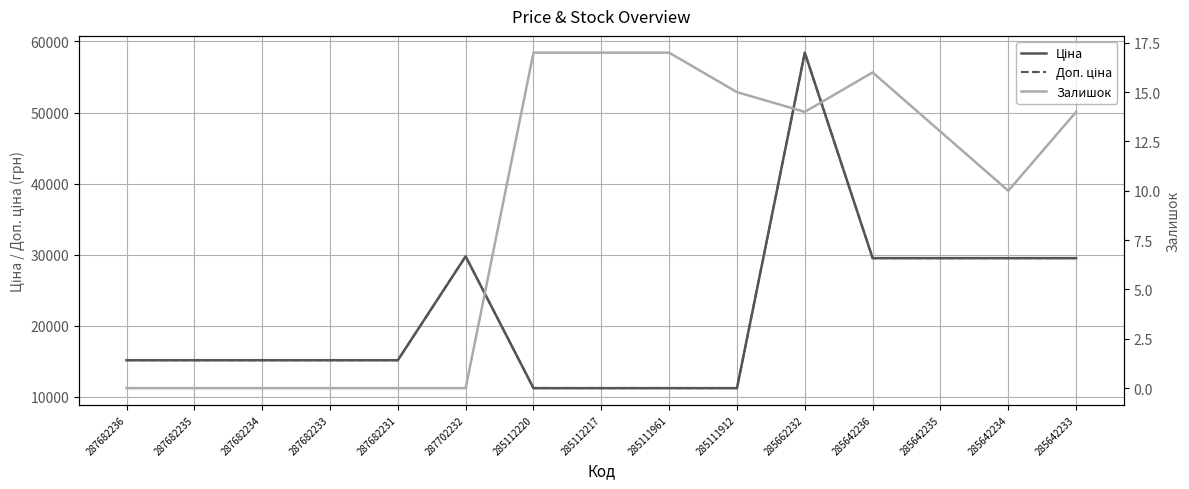

Where is Доп. ціна nearest to the value 34807?

287702232